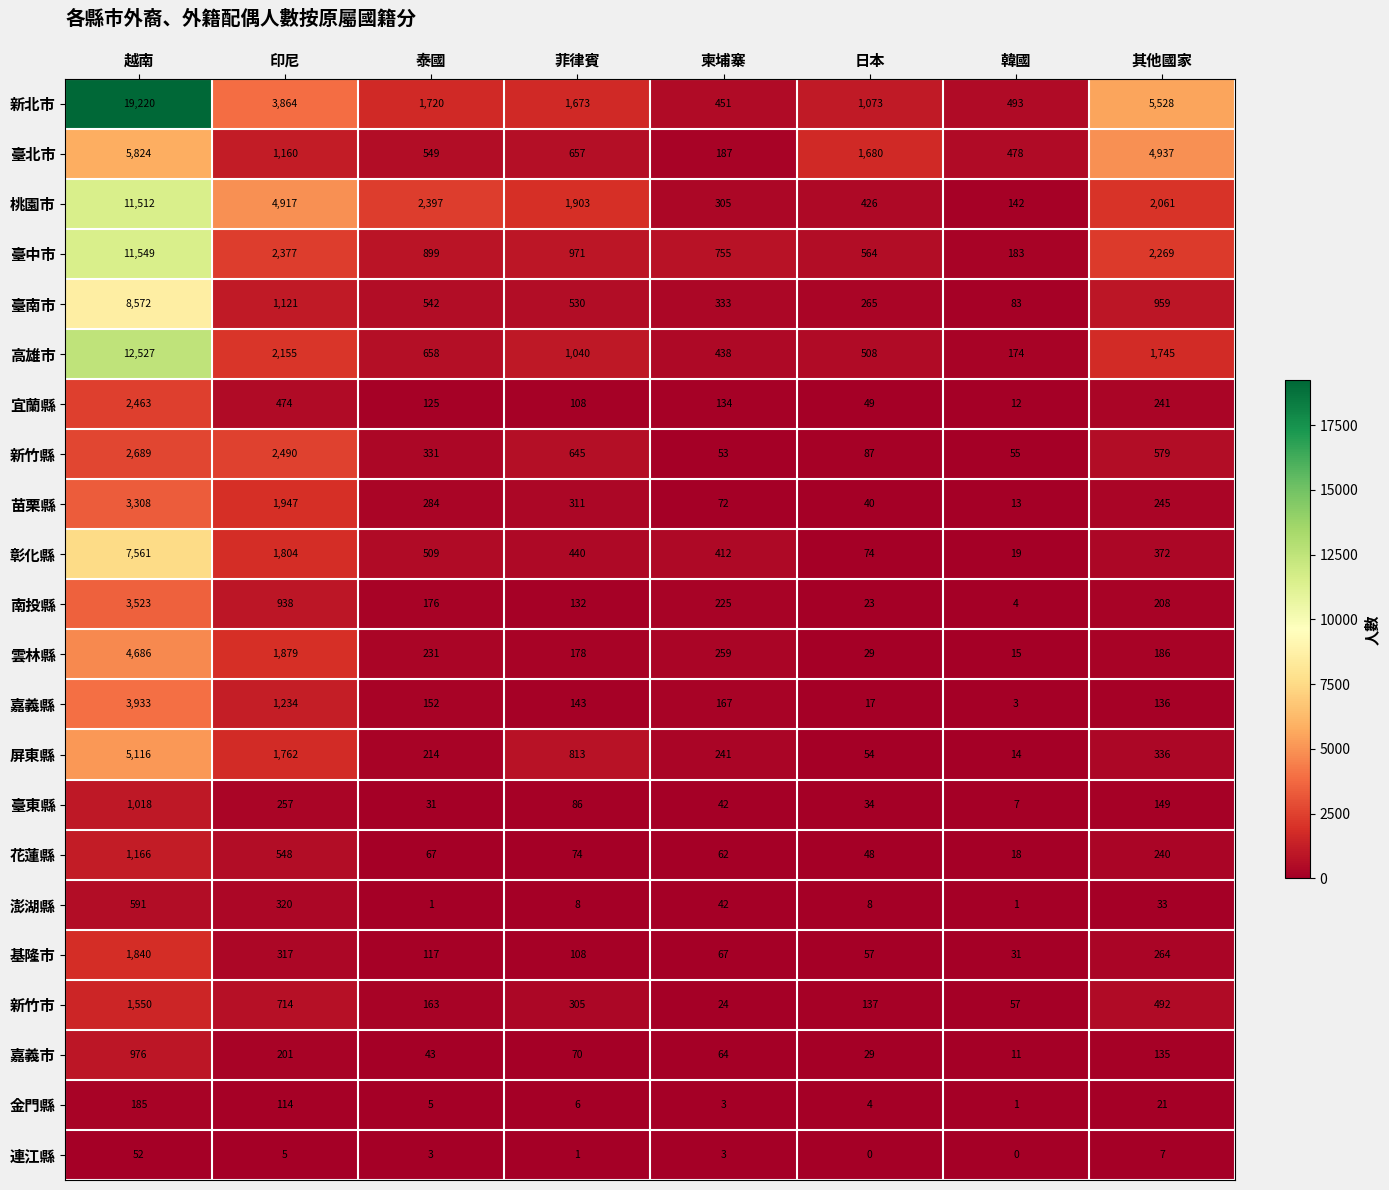

Where is 澎湖縣 nearest to the value 296?

印尼